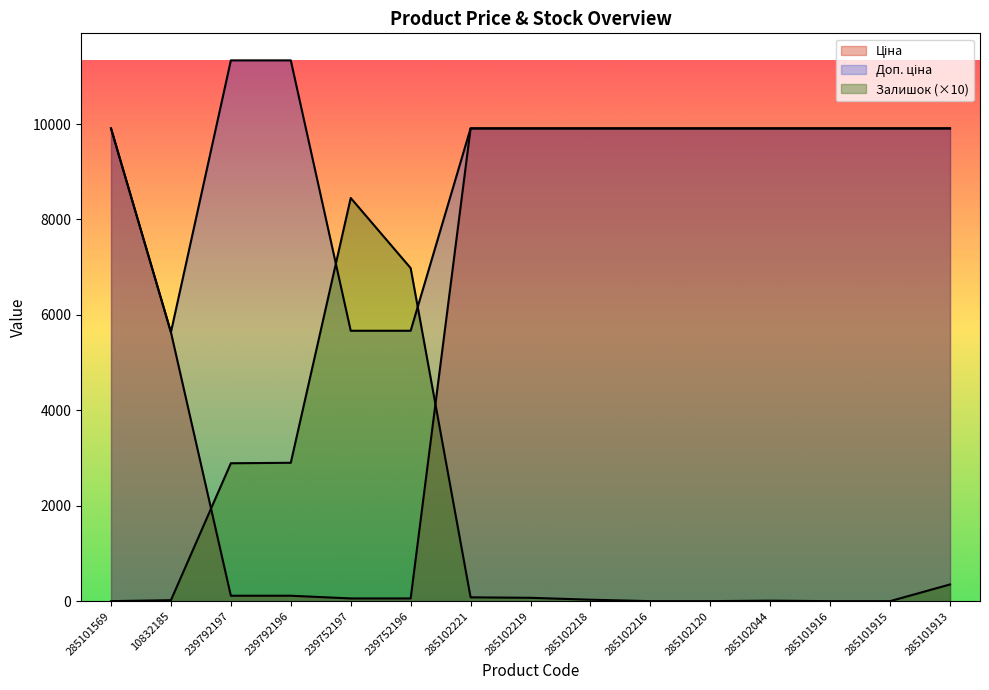

What is the average value of the Залишок series?

1452.0